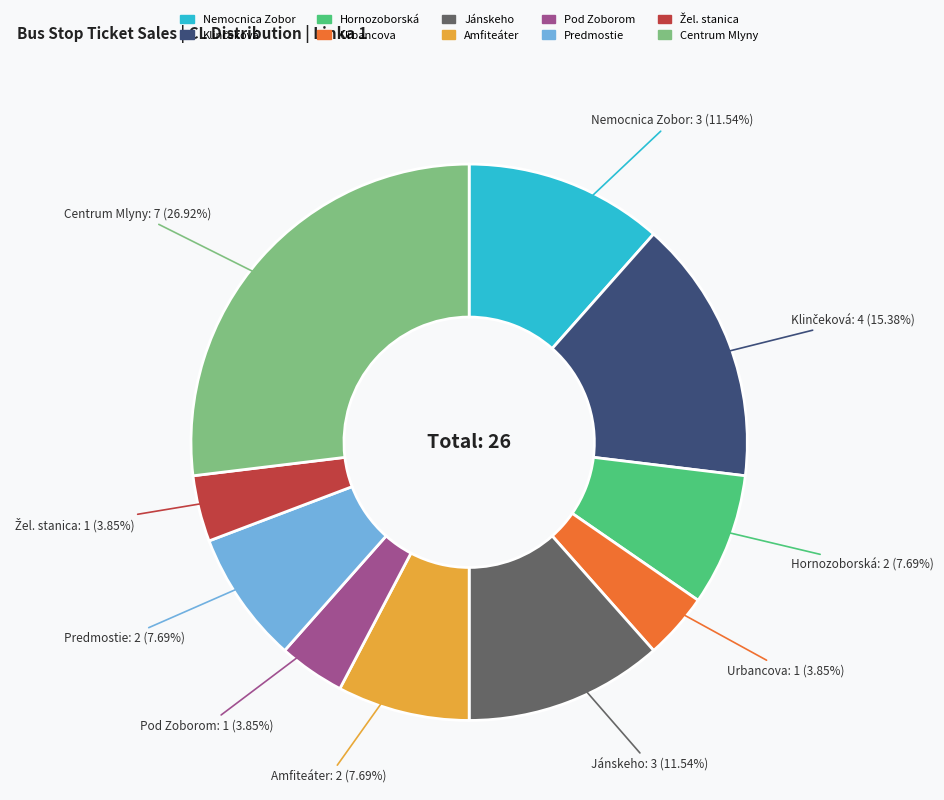

Which category has the biggest portion of the pie?

Centrum Mlyny